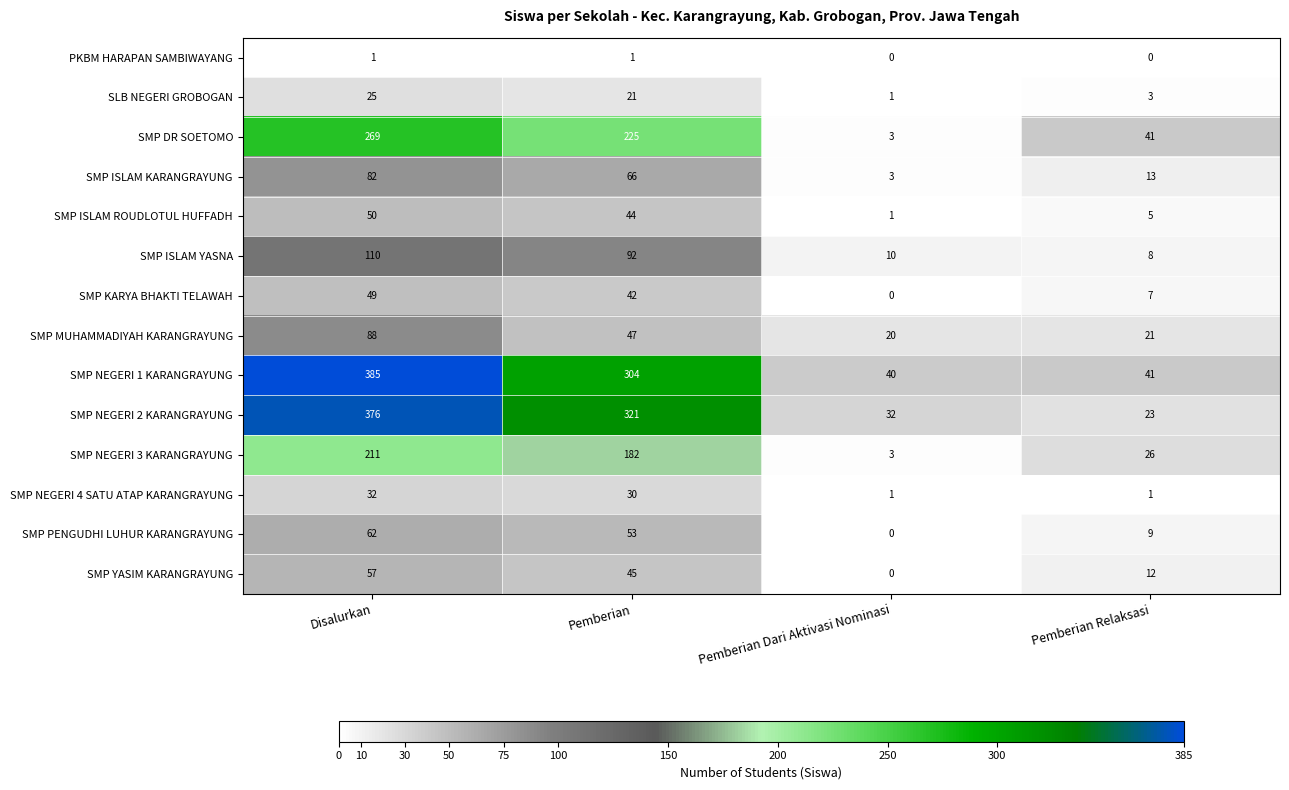

What is the sum of all SMP YASIM KARANGRAYUNG values?

114